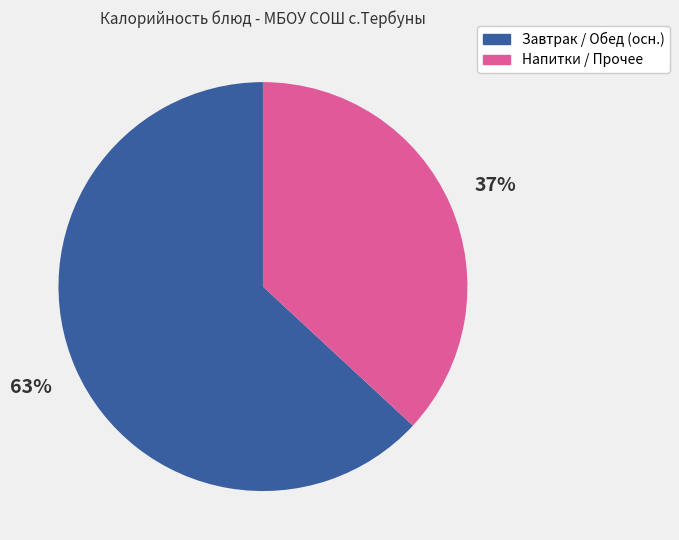

To the nearest percent, what portion does Завтрак / Обед (осн.) represent?

63%